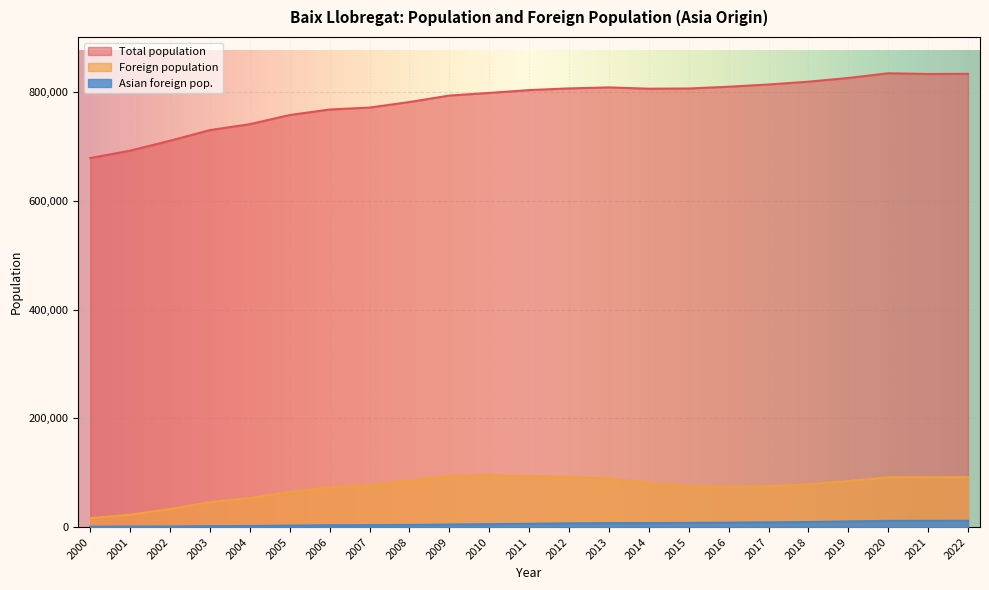

True or false: Asian foreign pop. and Foreign population cross at least once.

False